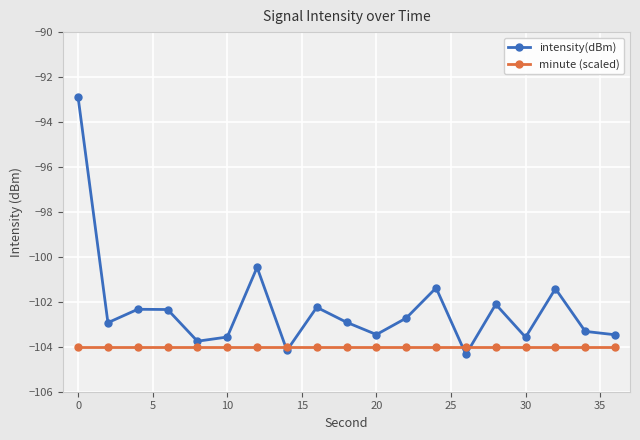

List the series in order of their overall mean, lowest first.

minute (scaled), intensity(dBm)